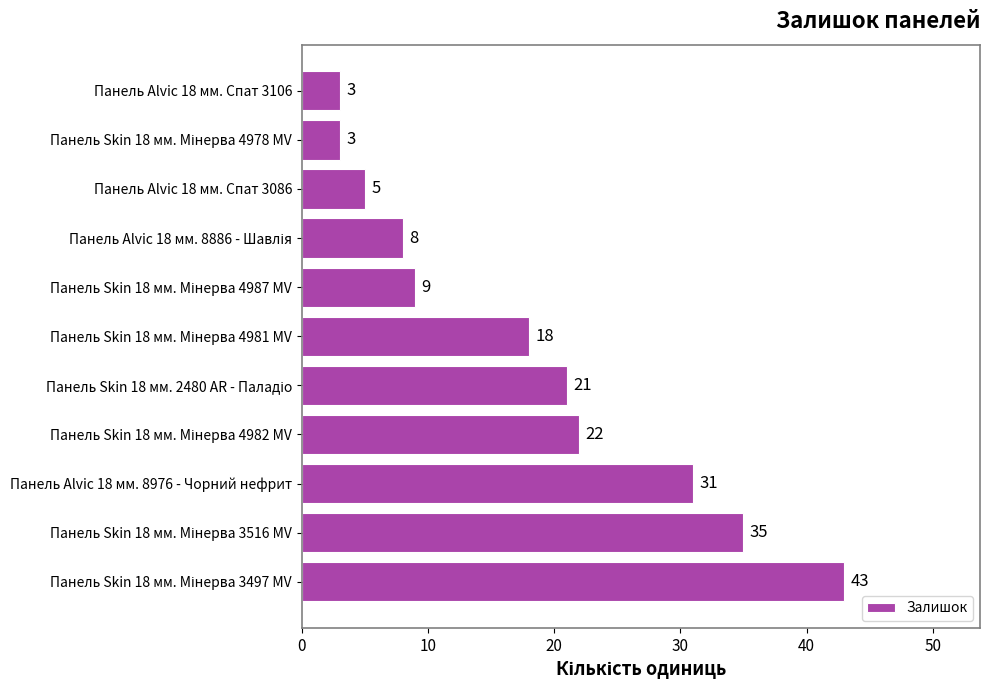

What is the sum of all values?

198